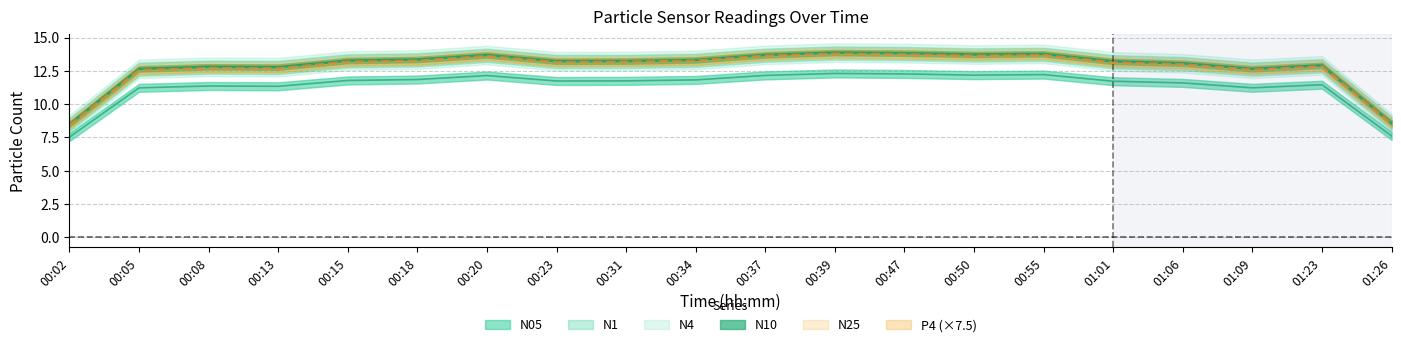

Which has a higher value, 00:55 or 00:50?

00:50